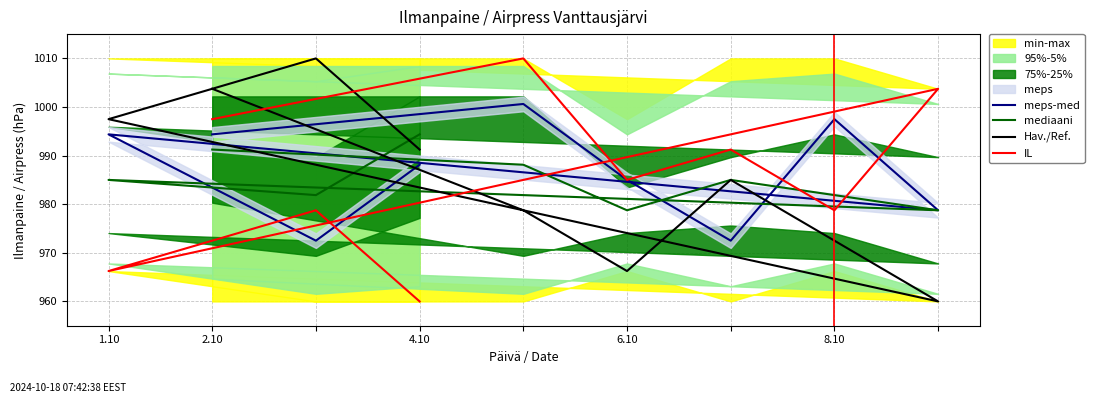

What is the sum of all Hav./Ref. values?

8865.0